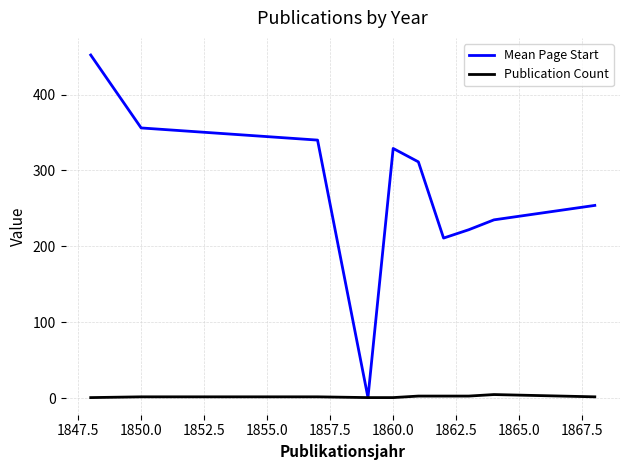

What is the maximum value for Mean Page Start?

452.0